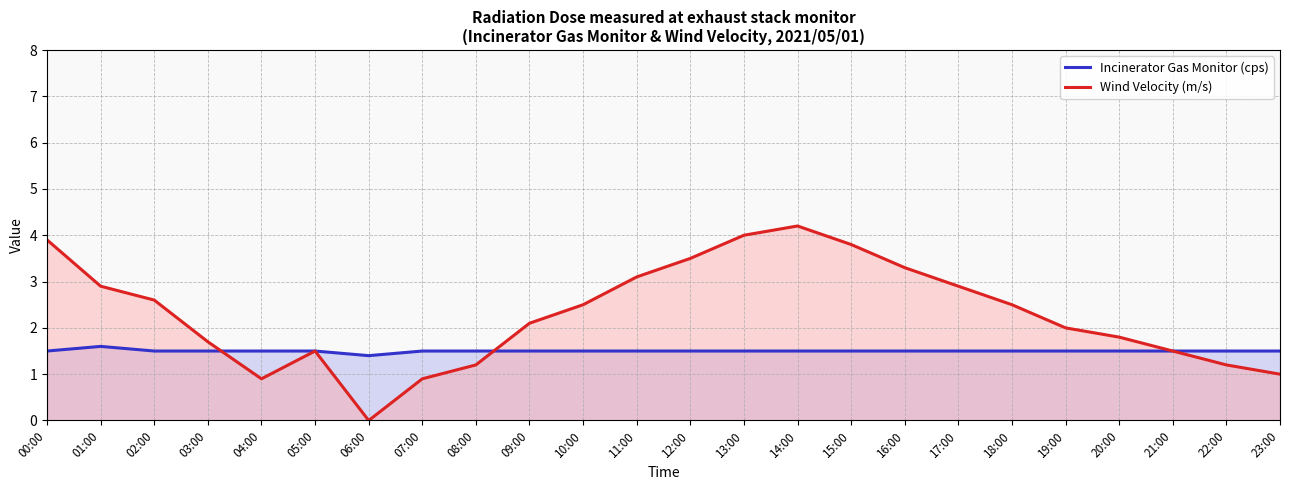

What is the difference between the second highest and minimum values in the Incinerator Gas Monitor (cps) series?

0.1